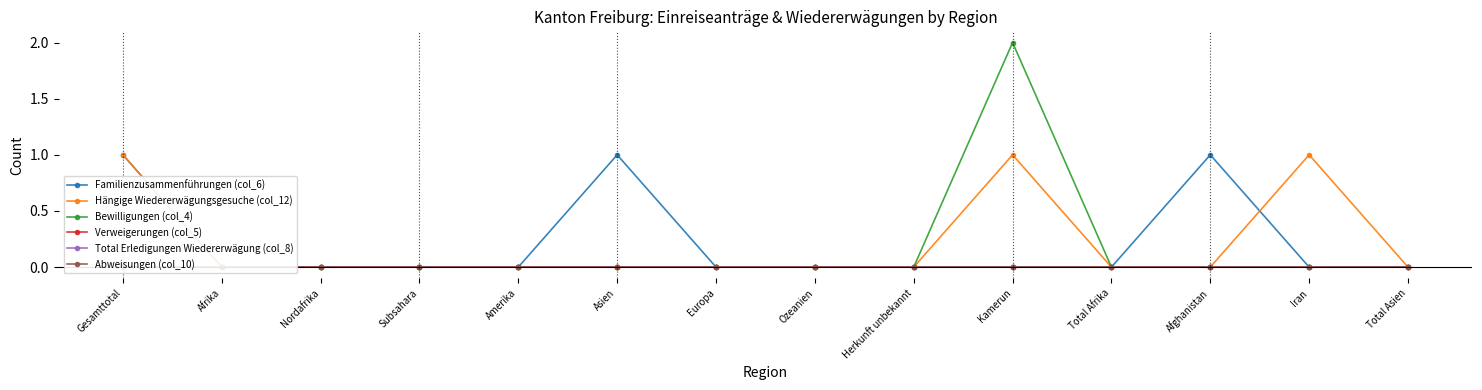

True or false: Hängige Wiedererwägungsgesuche (col_12) and Bewilligungen (col_4) cross at least once.

False